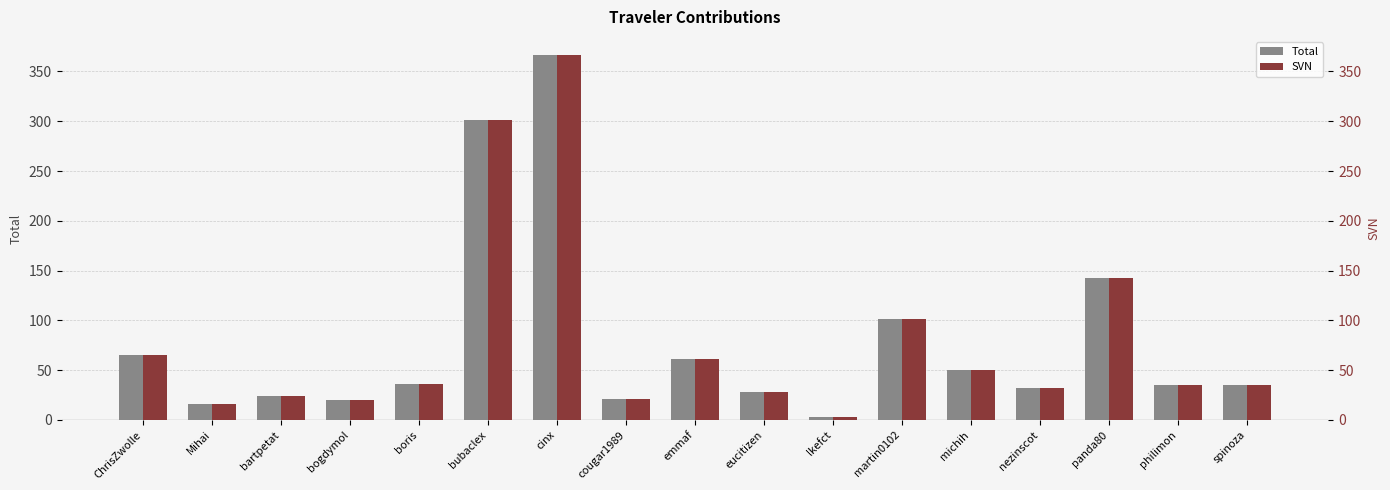

What is the greatest value displayed?

366.4